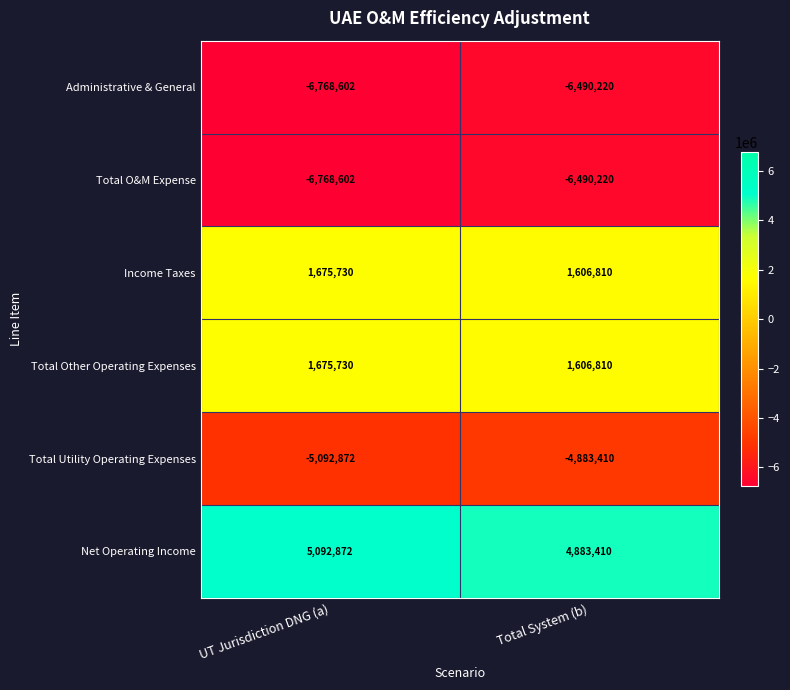

Is it true that Net Operating Income equals 1201450 at Total System (b)?

False